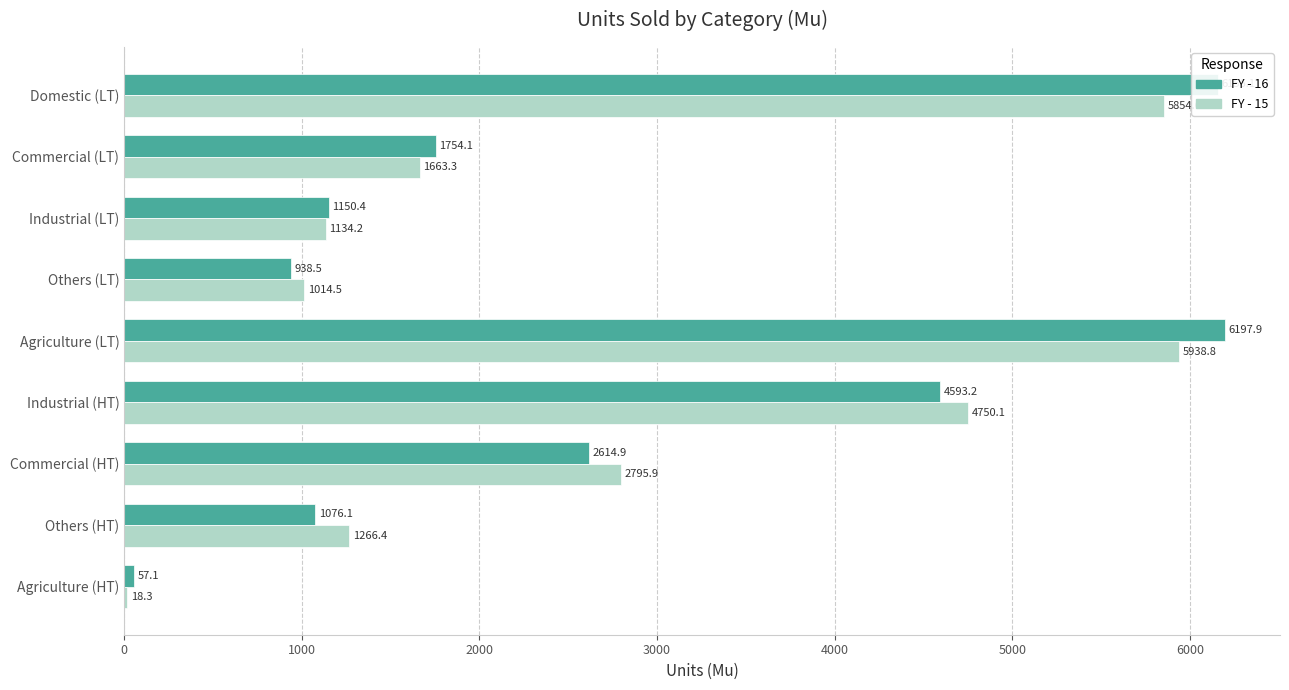

Where is FY - 16 nearest to the value 3127?

Commercial (HT)